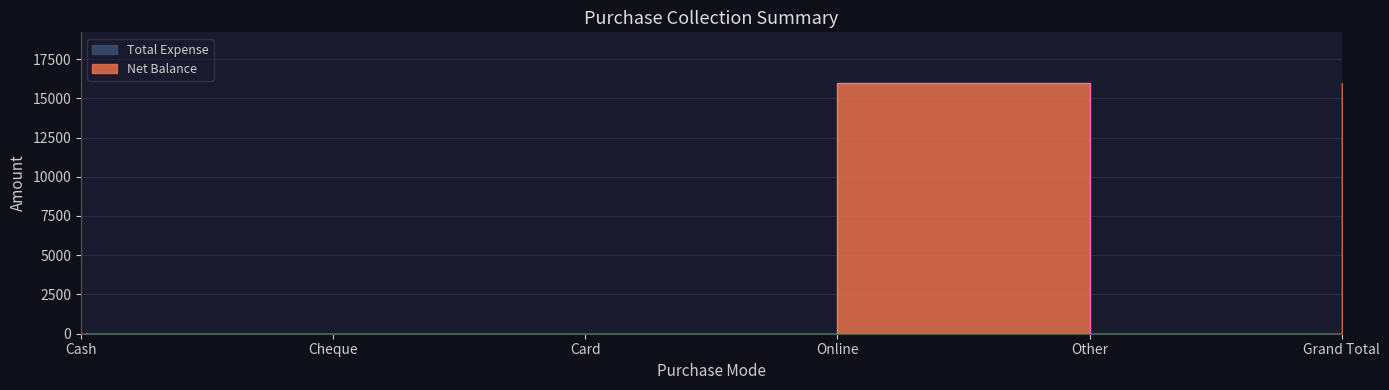

Which has a higher value, Other or Online?

Online